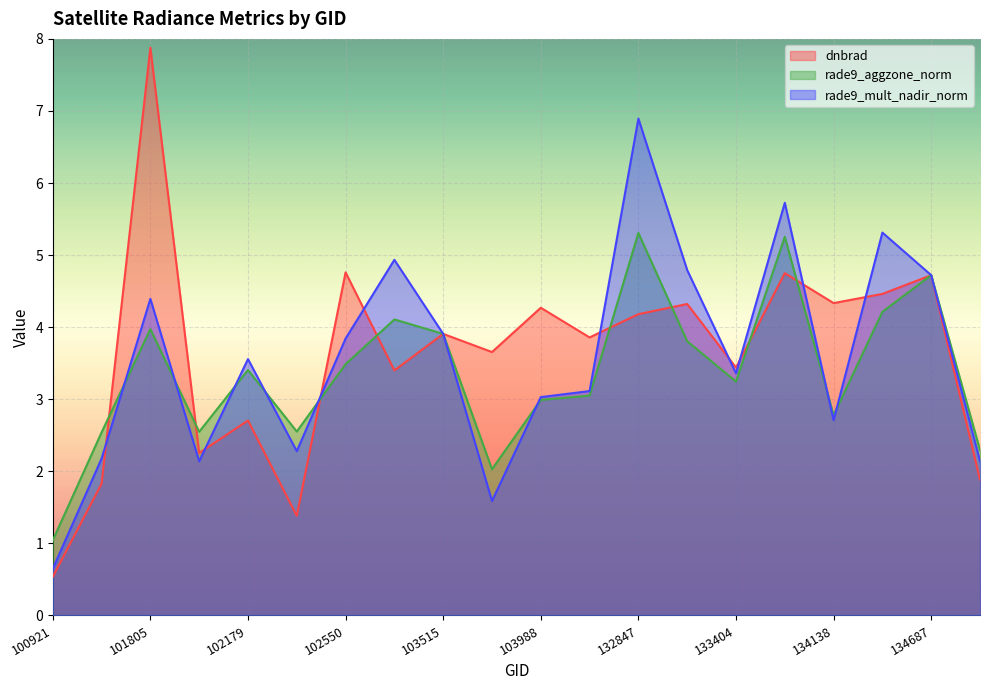

What is the smallest value displayed?

0.5